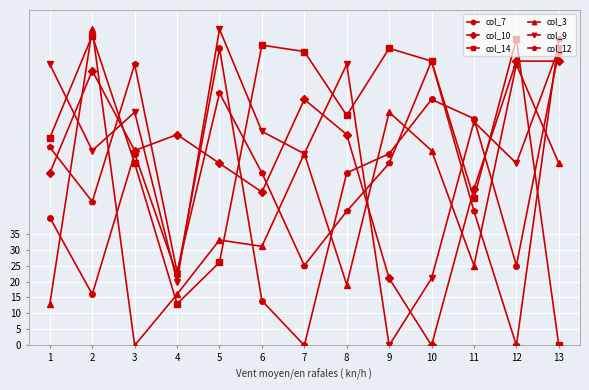

In col_7, how many points are lower than both neighbors (excluding endpoints)?

4